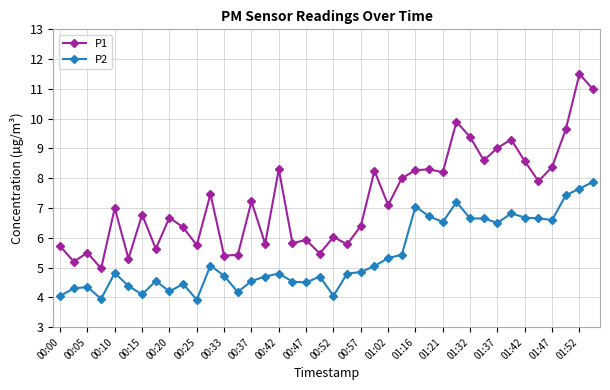

Is this an area chart (filled region under the line)?

No